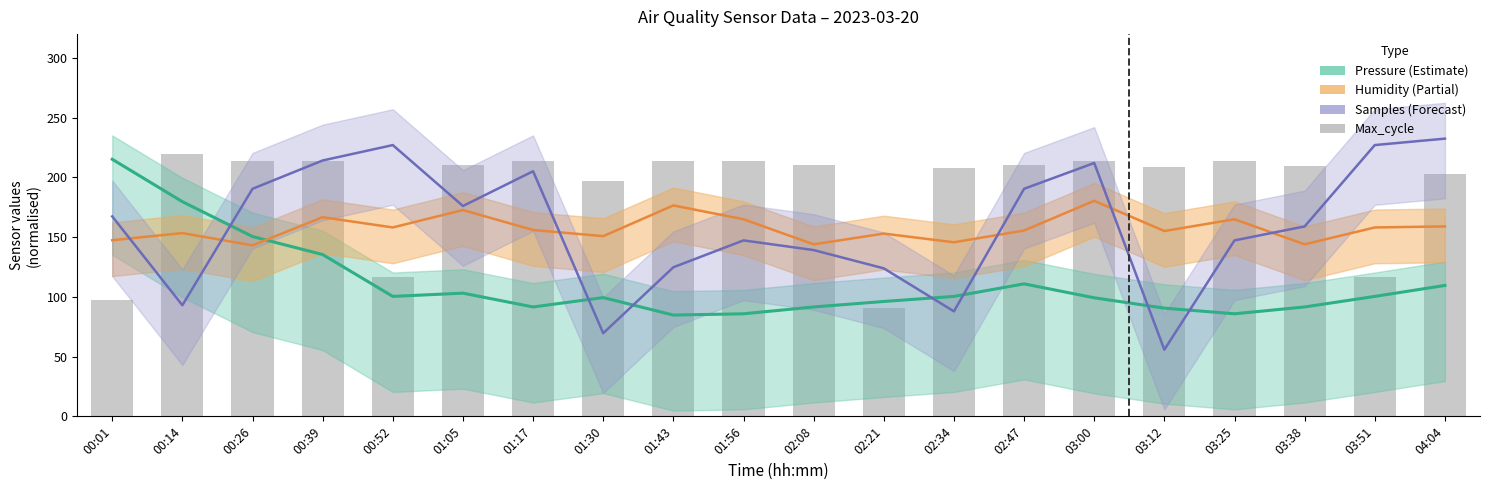

What position from the left is 00:26?

3